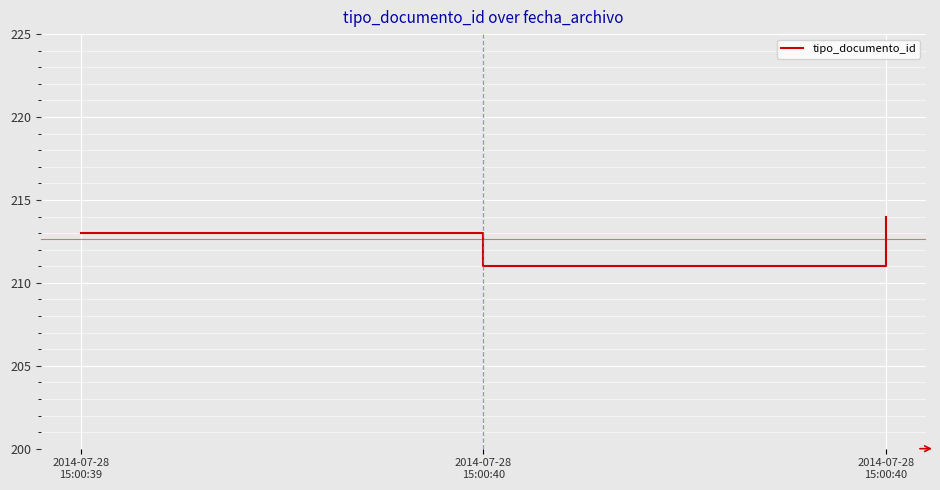

What is the average value?

213